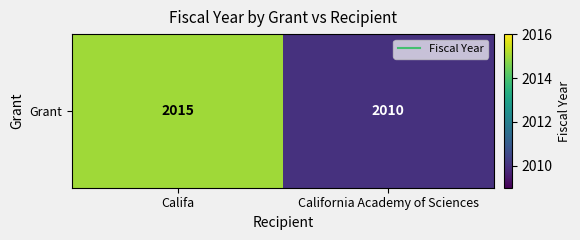

Reading right to left, extract all data points from this chart.

California Academy of Sciences=2010	Califa=2015